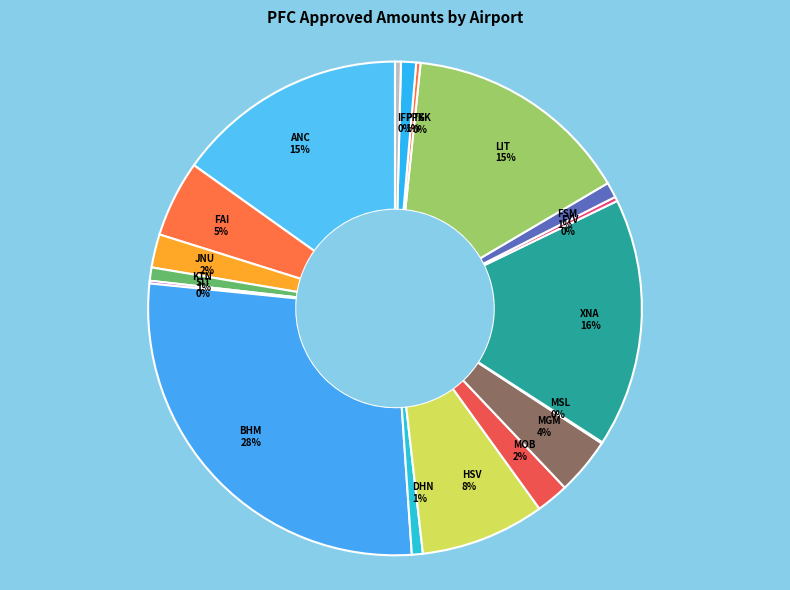

To the nearest percent, what percentage of the pie is LIT?

15%